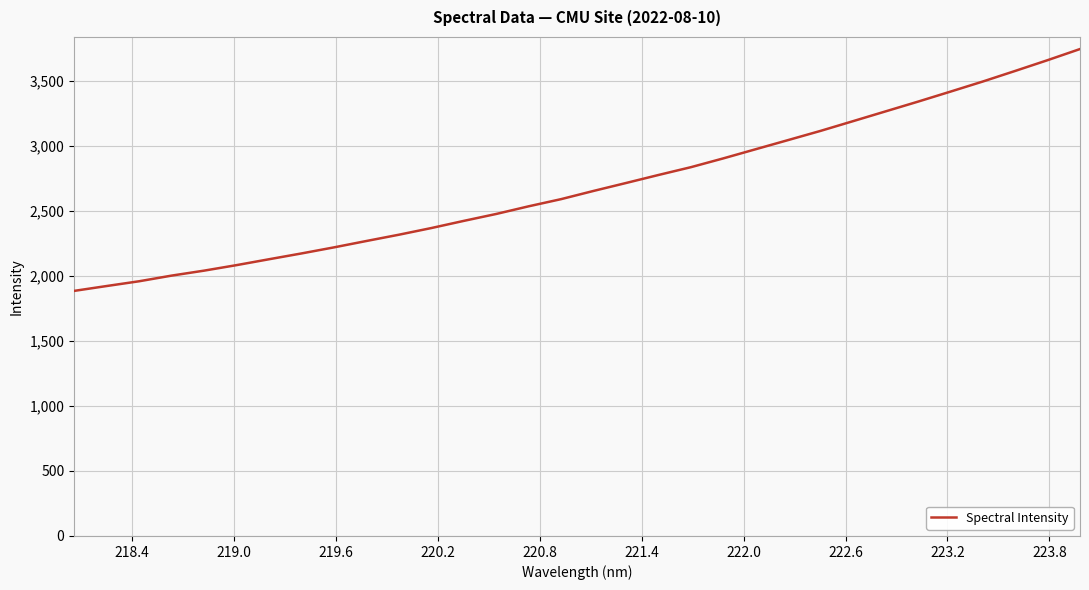

What is the difference between the maximum and minimum values?

1859.7